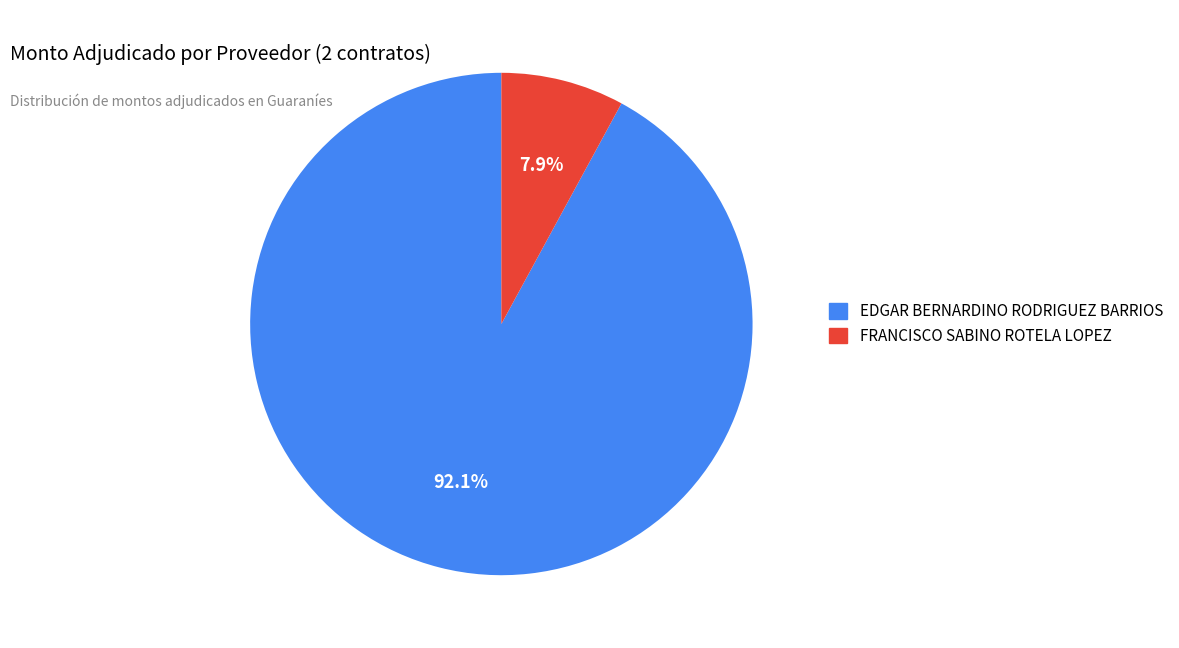

What portion of the pie excludes EDGAR BERNARDINO RODRIGUEZ BARRIOS?

7.9%